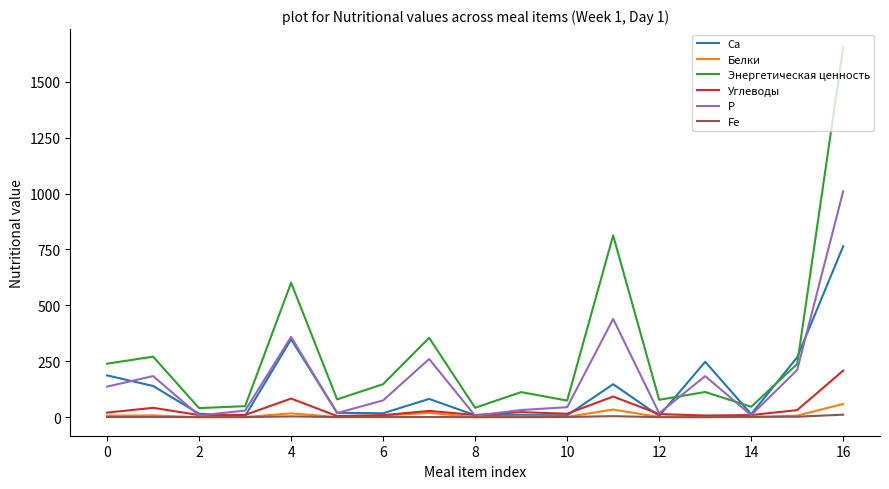

Which series has the largest total across all categories?

Энергетическая ценность